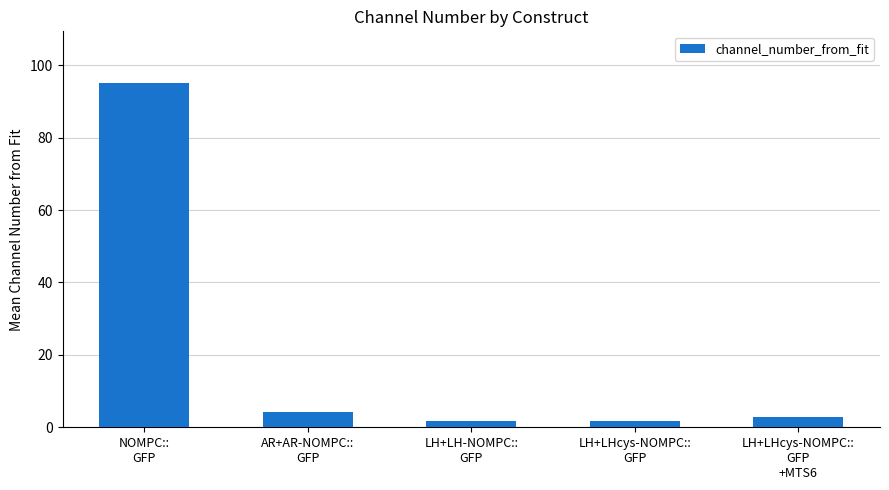

What is the maximum value shown in the chart?

95.1